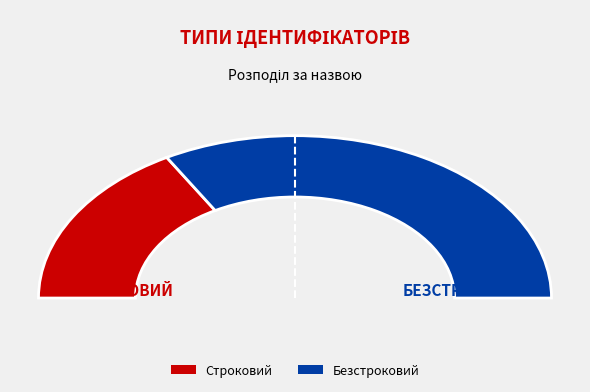

To the nearest percent, what is the average slice percentage?

50%